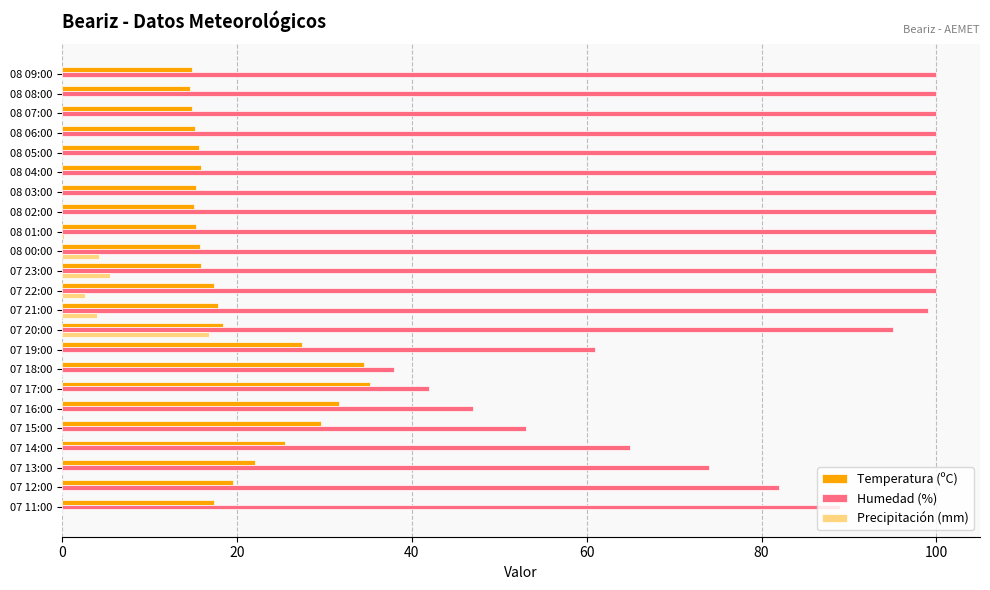

At which category is the sum across all series the highest?

07 20:00